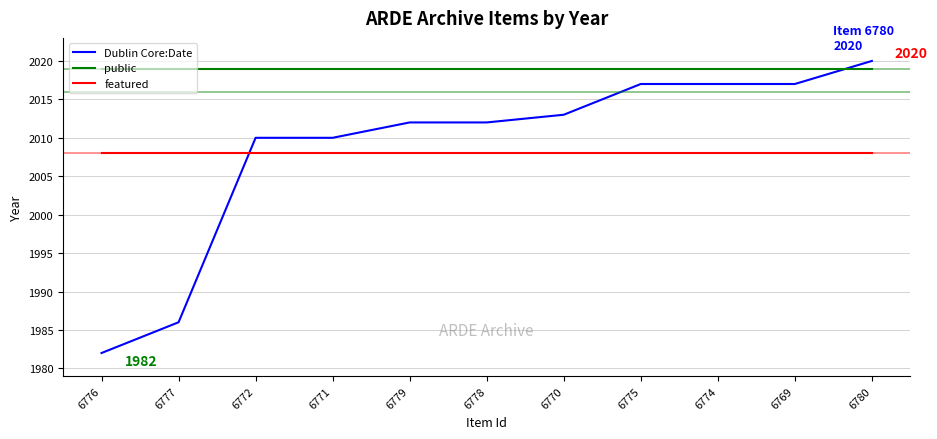

Rank the series at 6776 from lowest to highest value.

Dublin Core:Date, featured, public